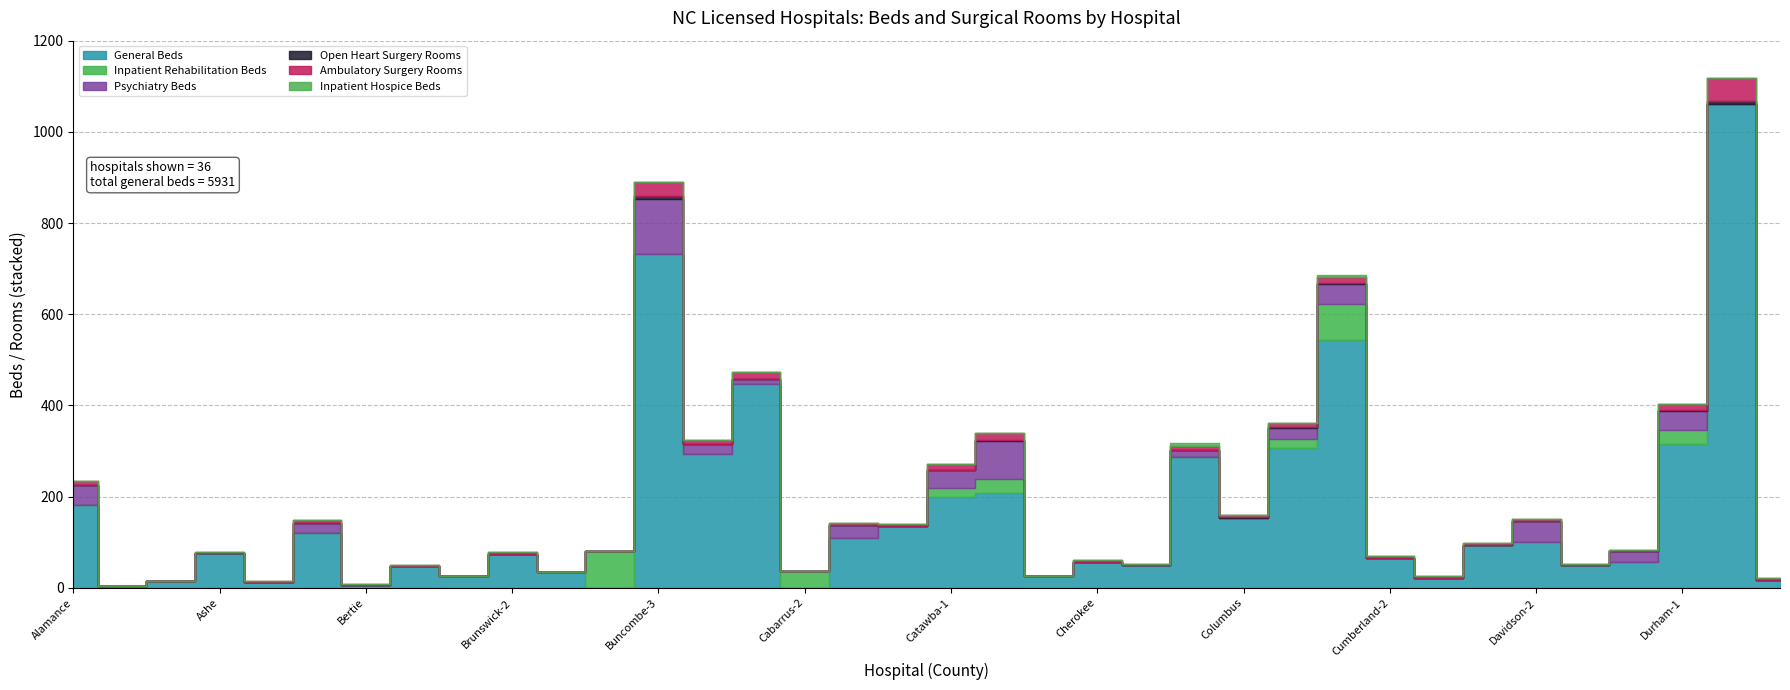

True or false: Inpatient Hospice Beds and Psychiatry Beds cross at least once.

False